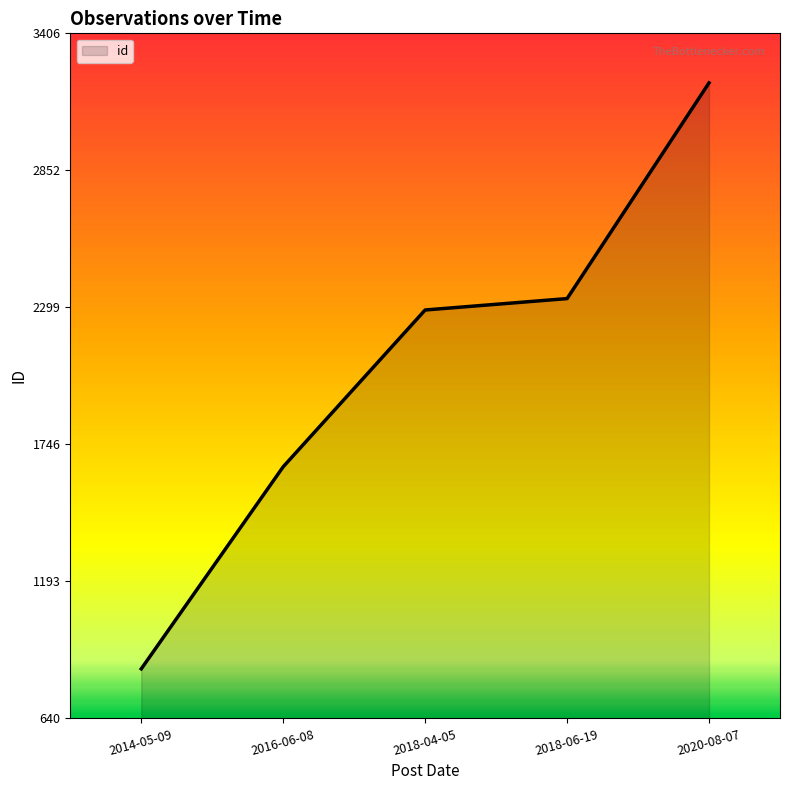

What is the difference between the values at 2018-06-19 and 2020-08-07?

871